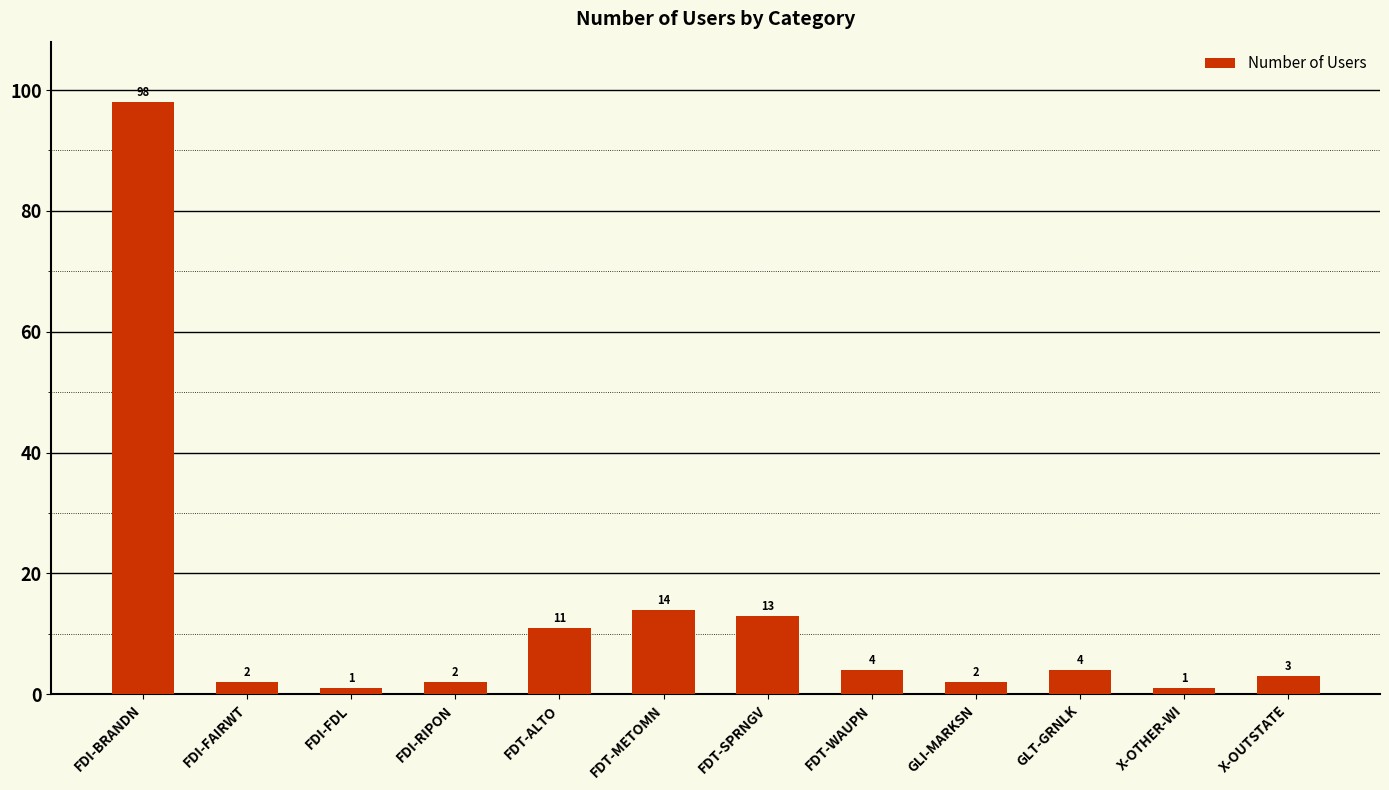

True or false: the data shows 1 at X-OTHER-WI.

True